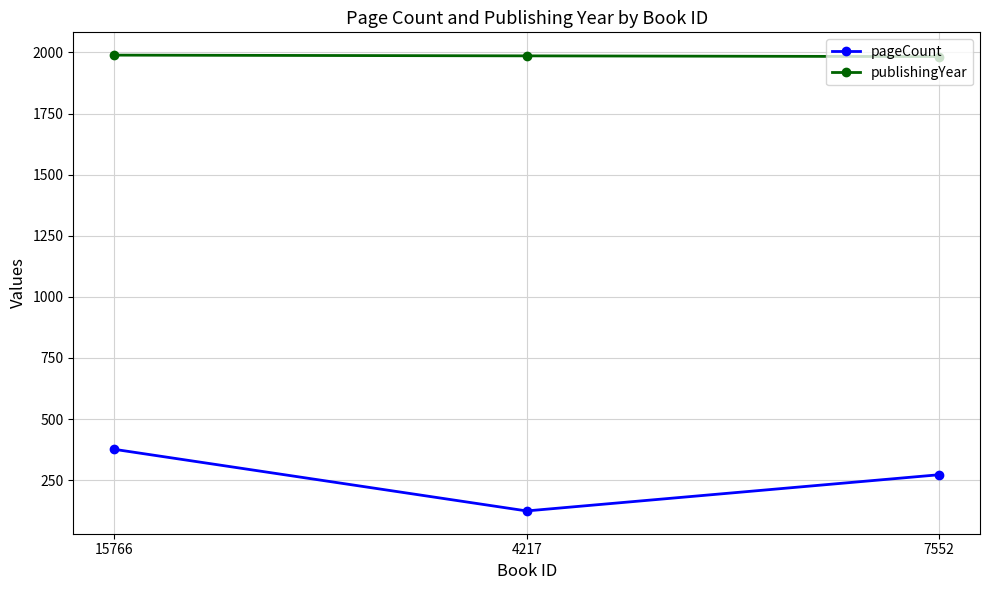

Between 15766 and 4217, which series saw the biggest shift?

pageCount